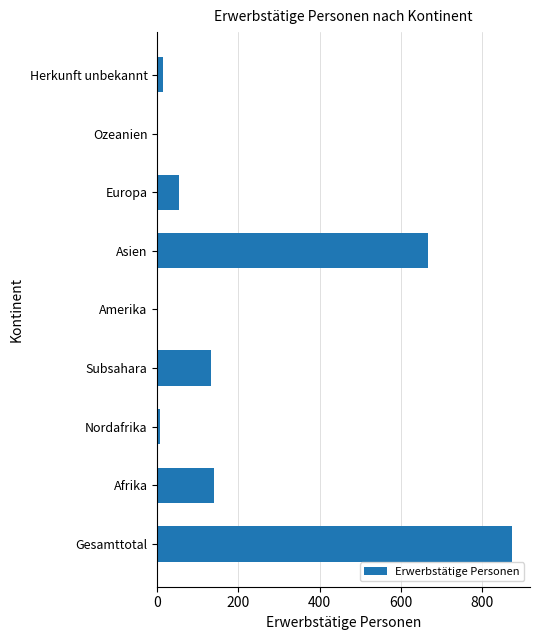

What is the sum of the values at Asien and Ozeanien?

668